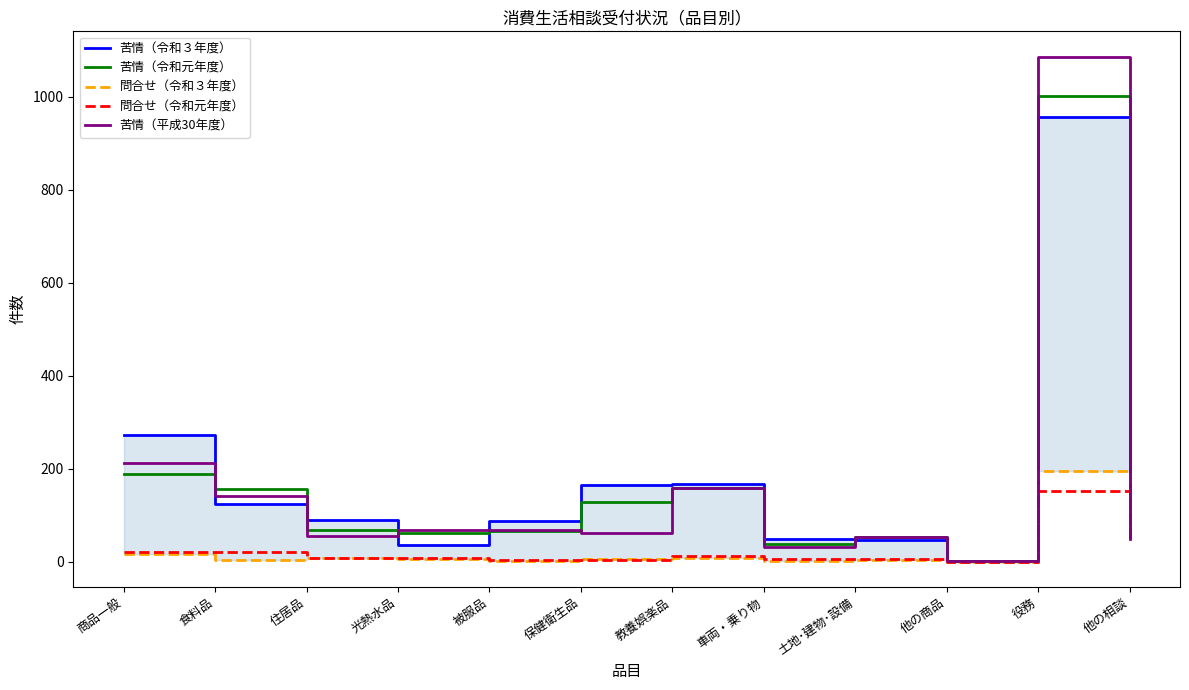

What position from the left is 食料品?

2